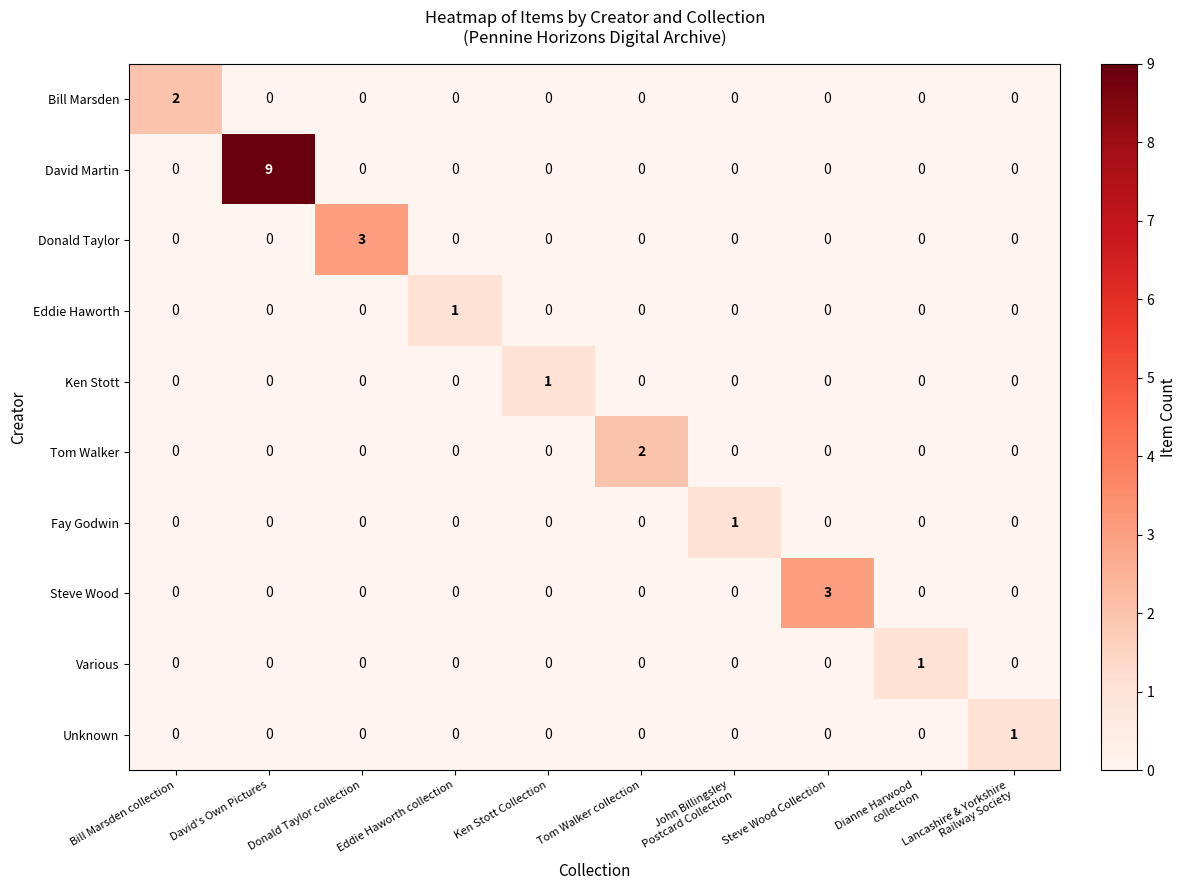

What is the total value across all series at David's Own Pictures?

9